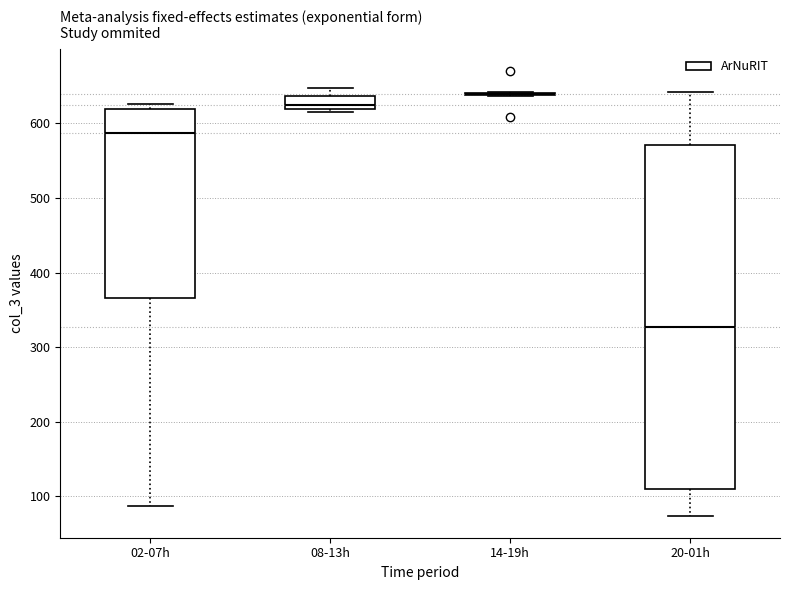

Reading left to right, read every box against the y-axis: the position of its median line, the range the box covers, and the ends of its whiskers. The values are not printed on the chart, so give them approximately, as read against the axis.

02-07h: median 590, box 370 to 620, whiskers 90 to 630
08-13h: median 620 (just above the box's lower edge), box 620 to 640, whiskers 620 to 650
14-19h: box collapsed to a line at 640, whiskers 640 to 640
20-01h: median 330, box 110 to 570, whiskers 70 to 640